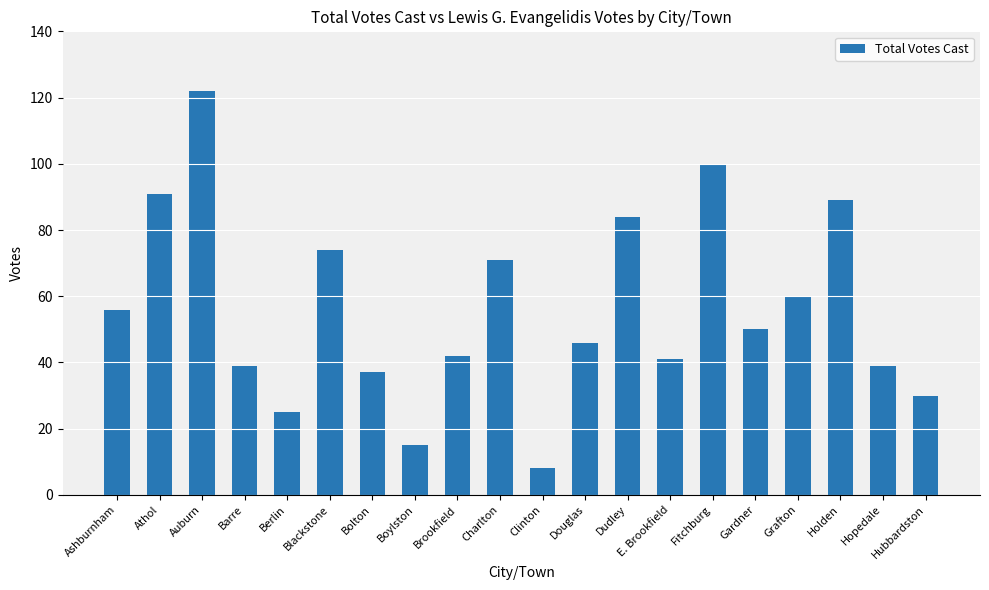

The chart shows a value of 37 at Berlin. True or false?

False